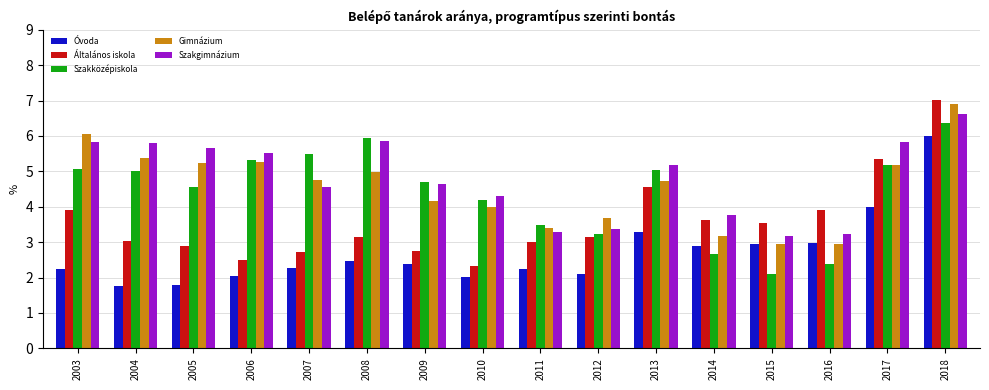

Does the chart contain stacked bars?

No